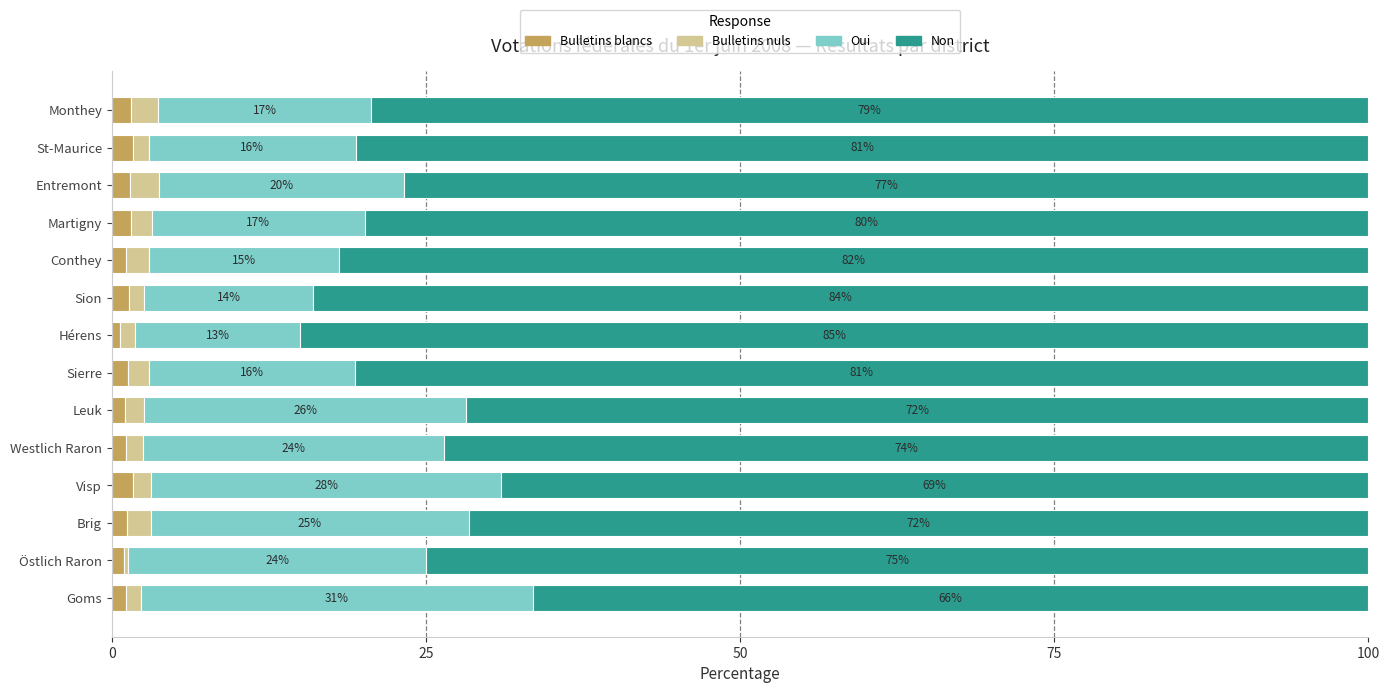

What is the total value across all series at Östlich Raron?

100.0